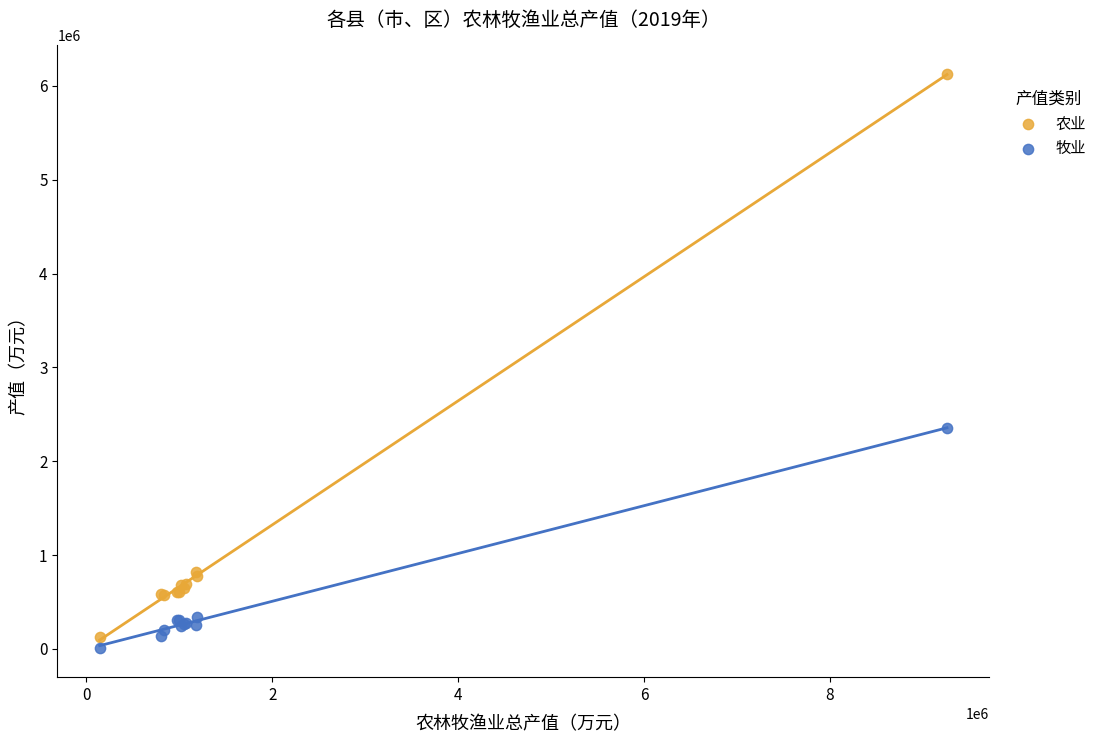

What are all the series names shown in the legend?

农业, 牧业